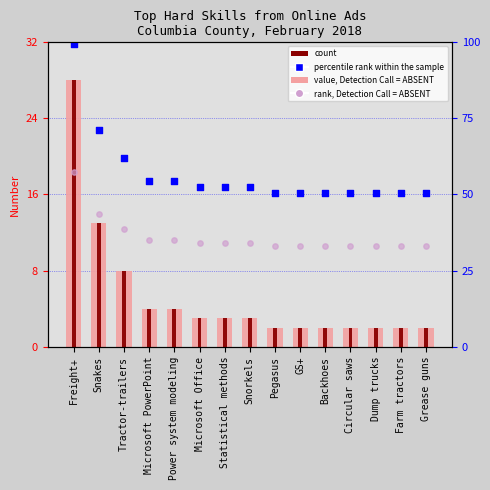

Which series contains the highest Y value?

percentile rank within the sample